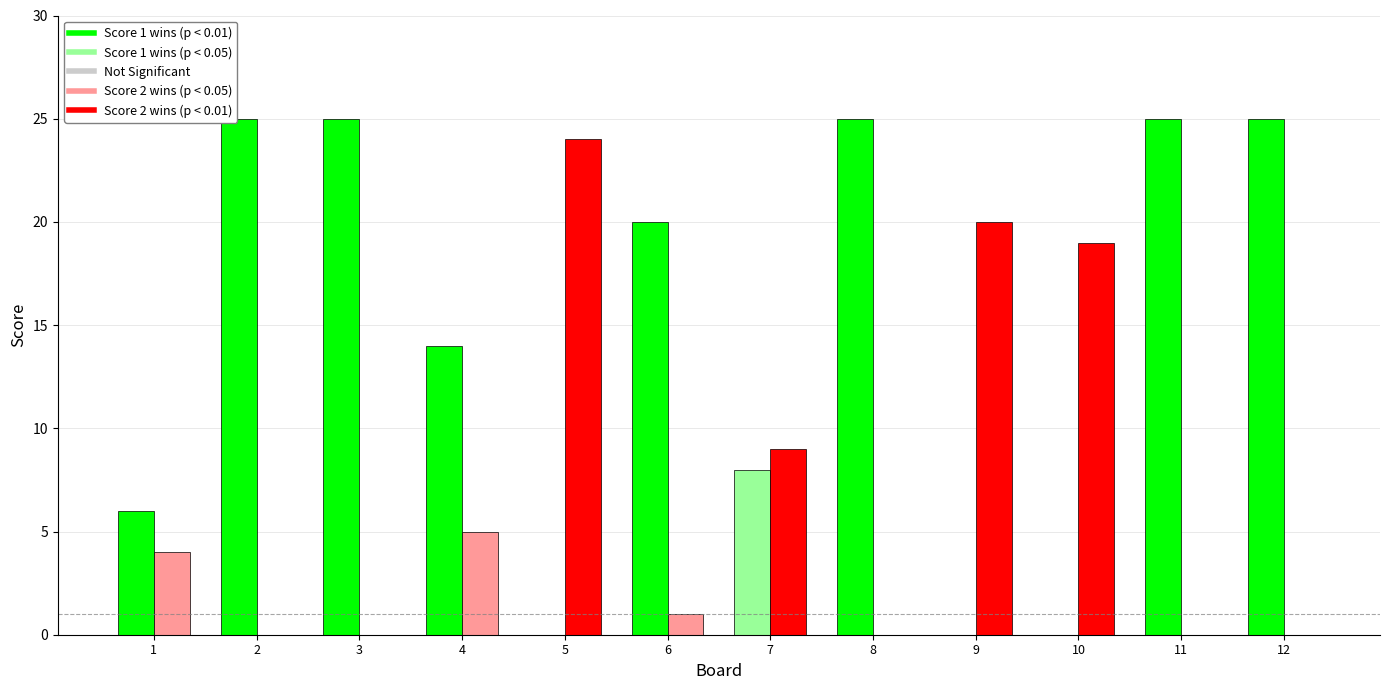

What is the total value across all series at 3?

25